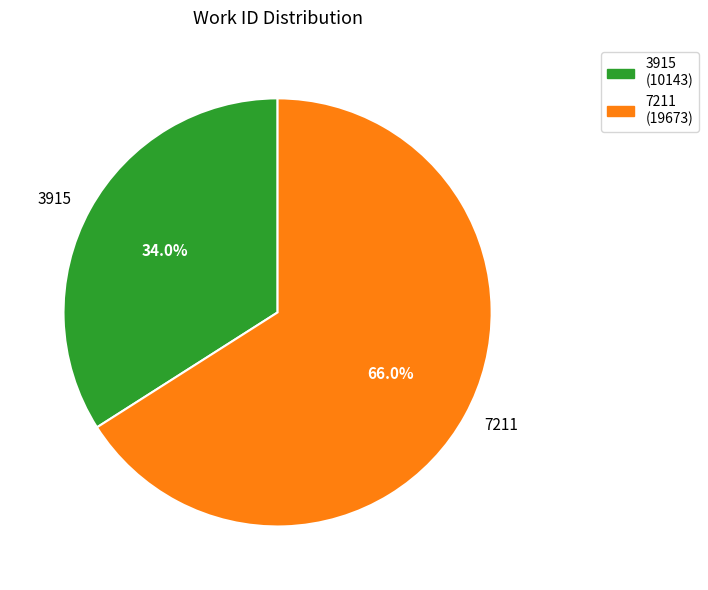

To the nearest percent, what is the difference between the 3915 and 7211 slice percentages?

32%